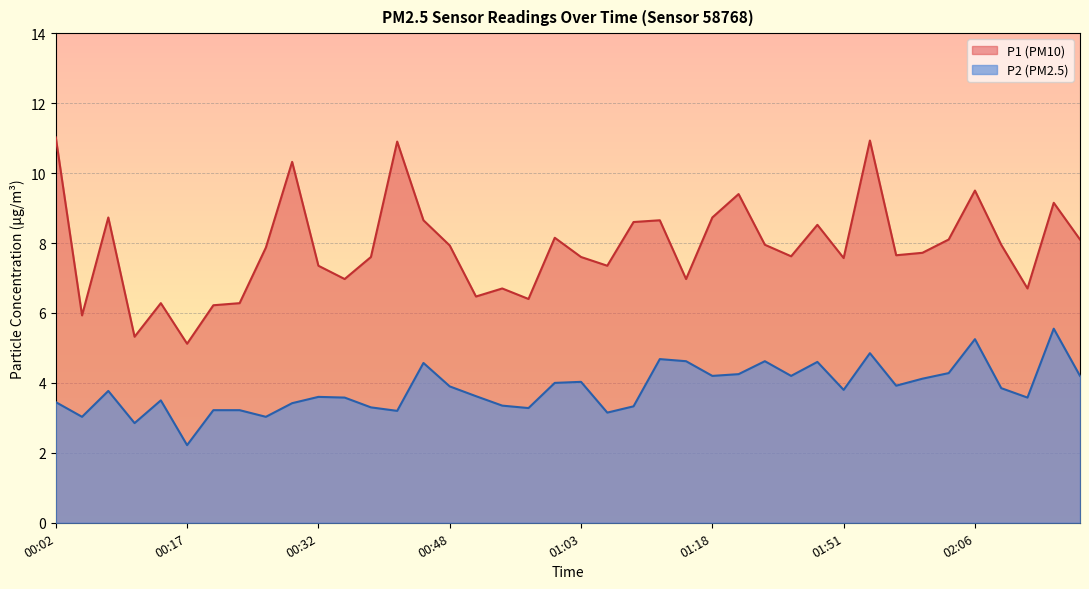

True or false: P1 and P2 cross at least once.

False